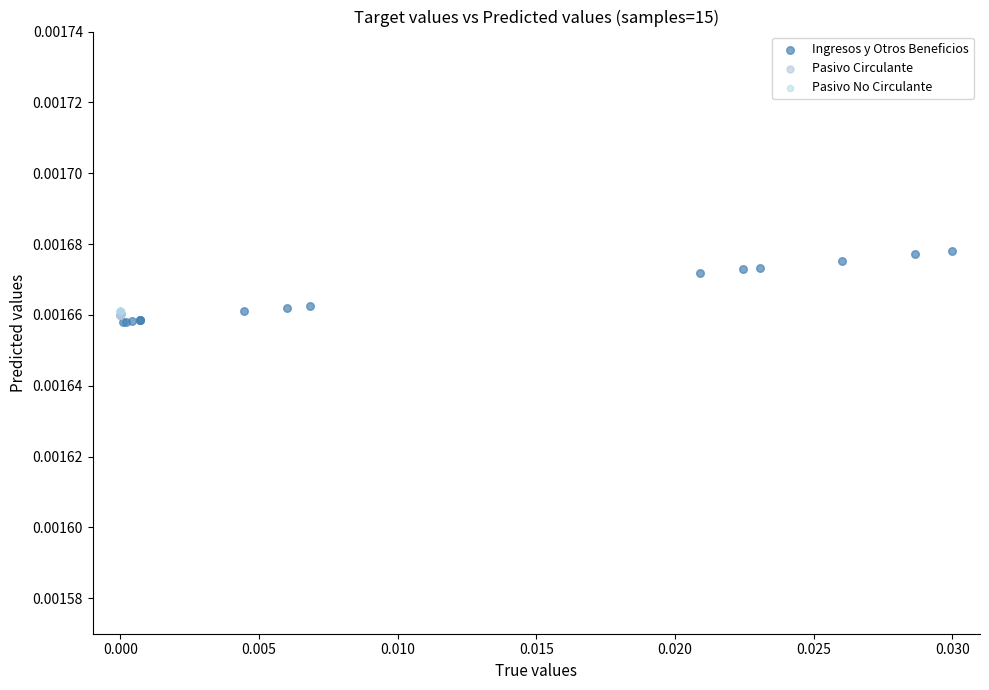

Which series contains the highest Y value?

Ingresos y Otros Beneficios